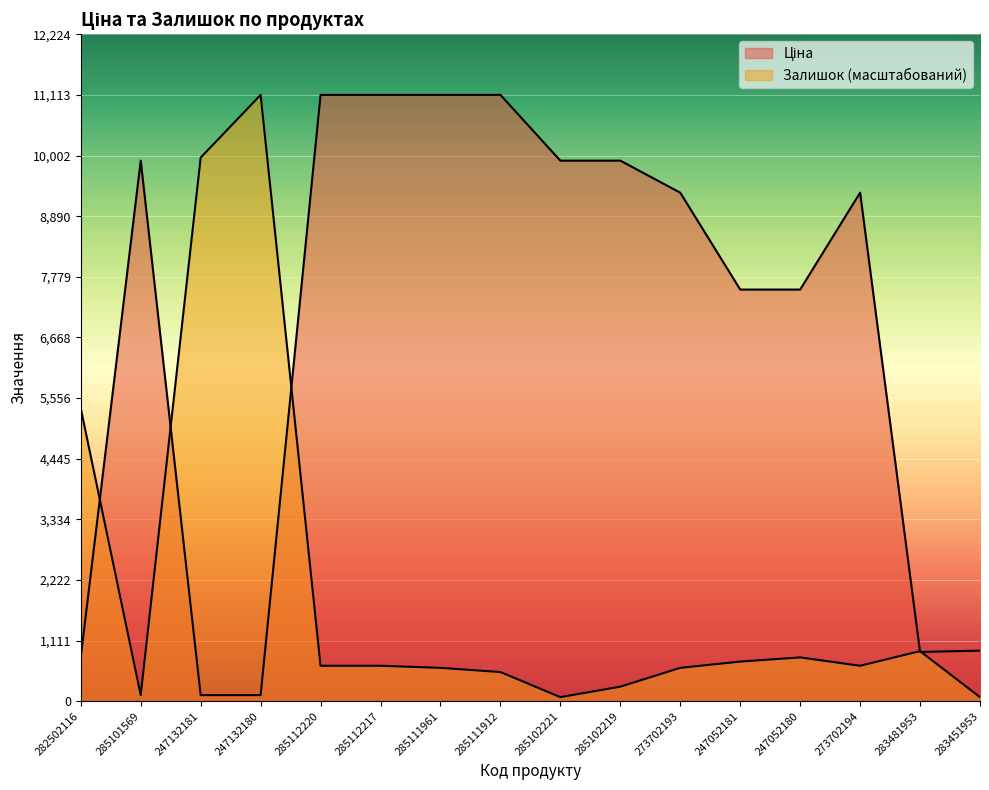

What is the approximate value of Ціна at 247052181?

7545.9